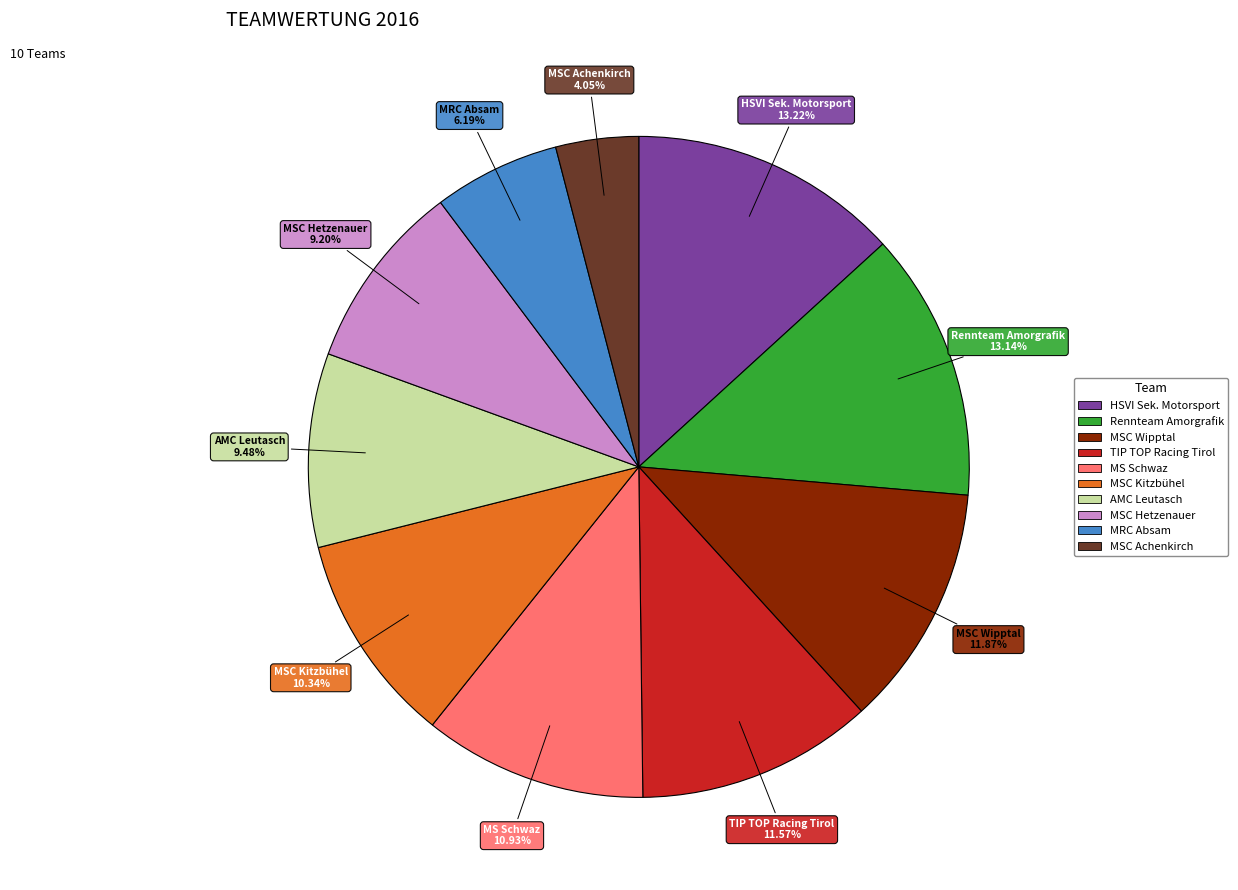

Which slice is the smallest?

MSC Achenkirch